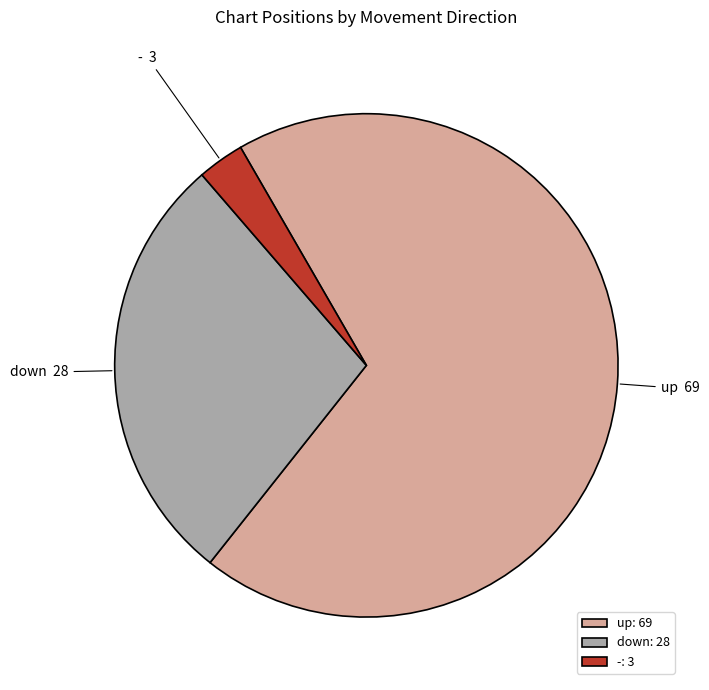

Is it true that - is 3% of the pie?

True